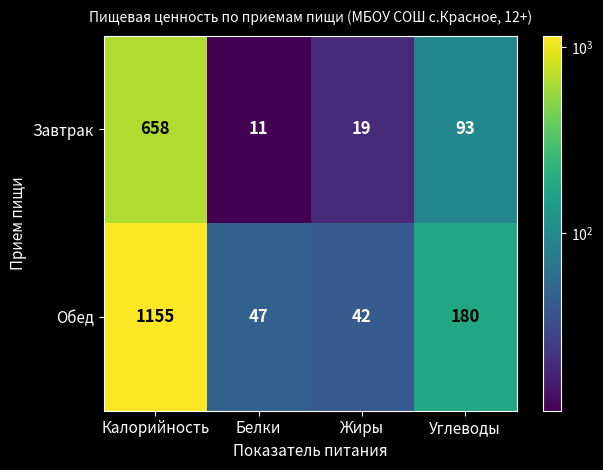

Rank the series at Жиры from lowest to highest value.

Завтрак, Обед